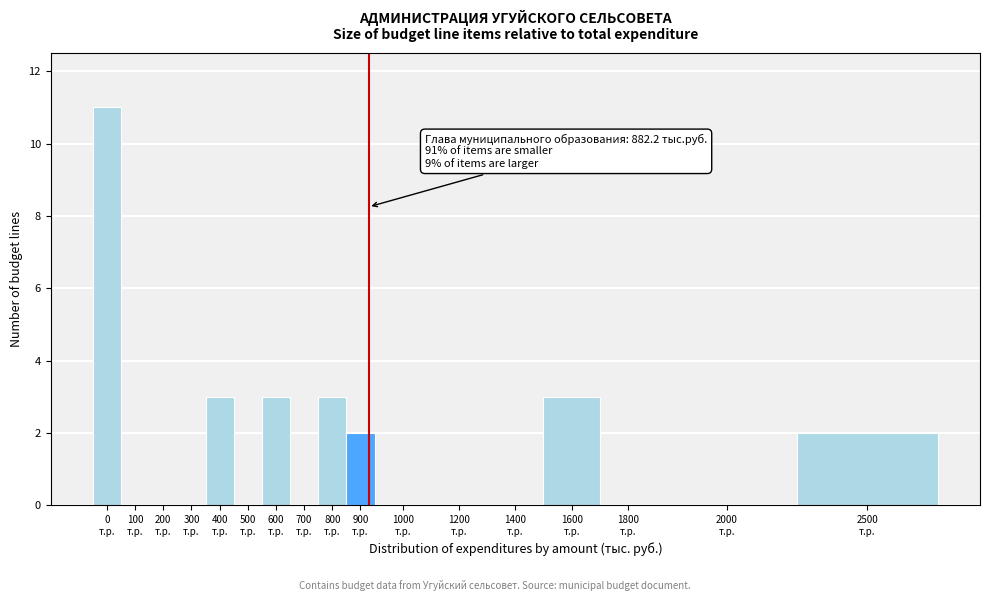

What is the maximum value shown in the chart?

11